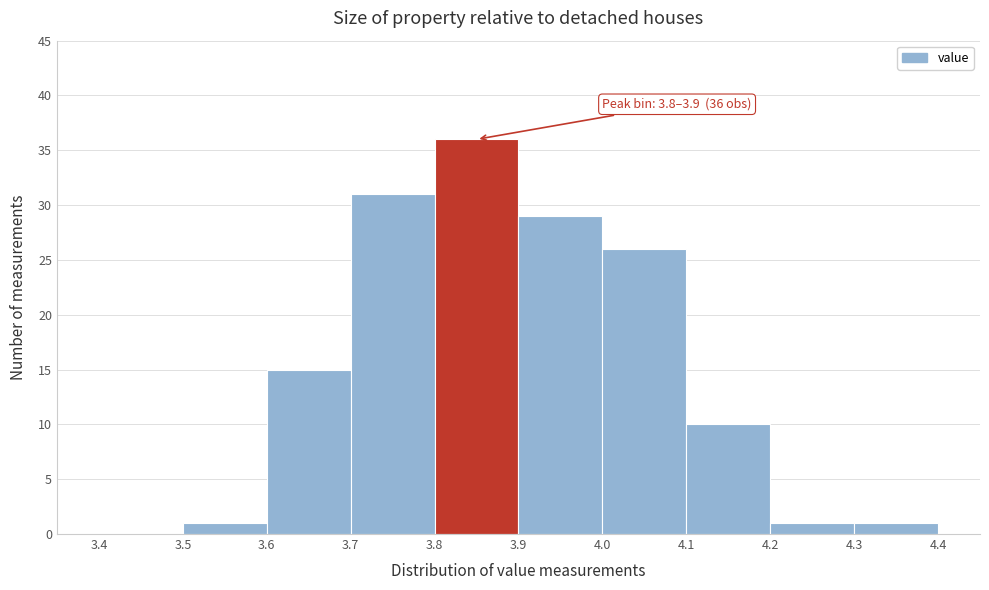

Over which range of the x-axis is the bar tallest?

3.8 to 3.9